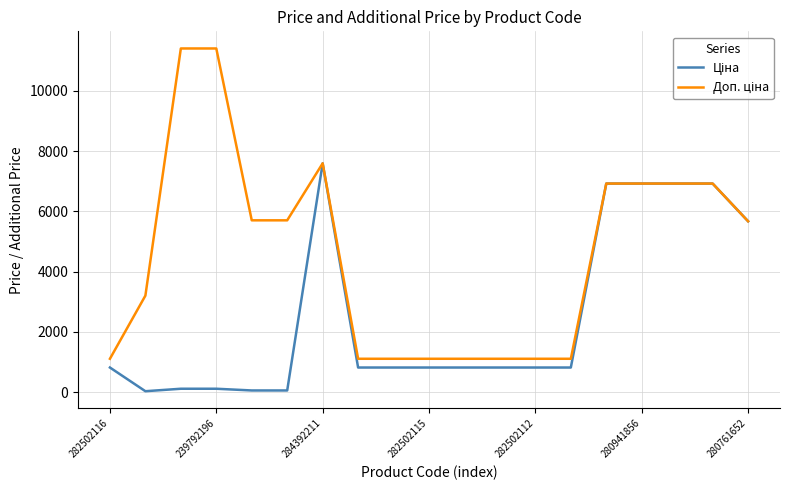

What is the maximum value shown in the chart?

11410.0